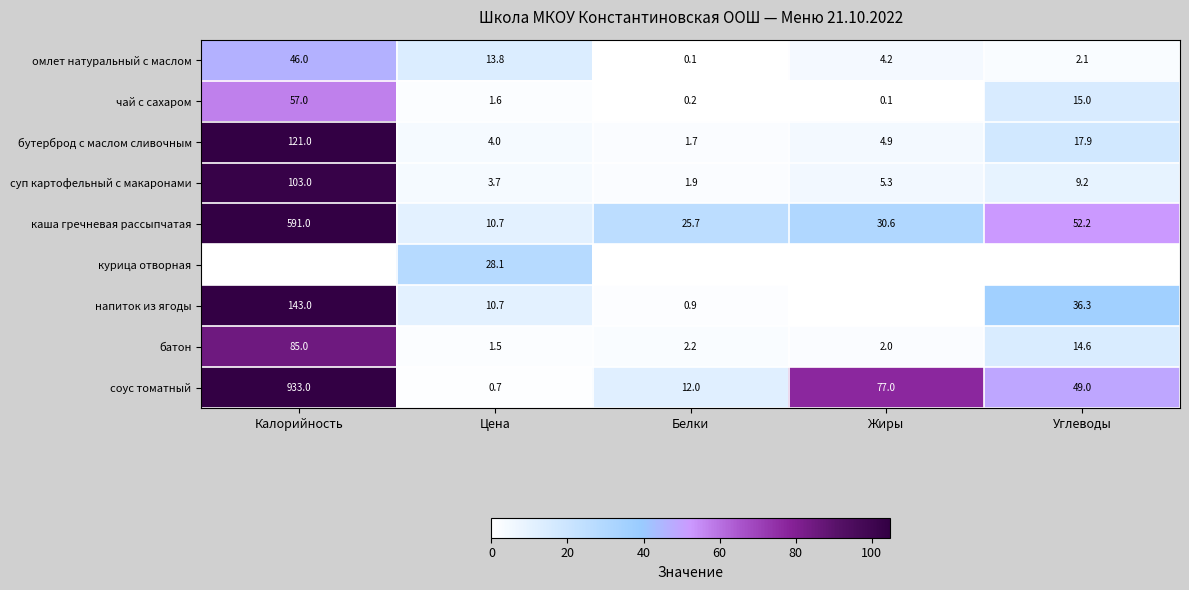

What is the sum of all батон values?

105.3